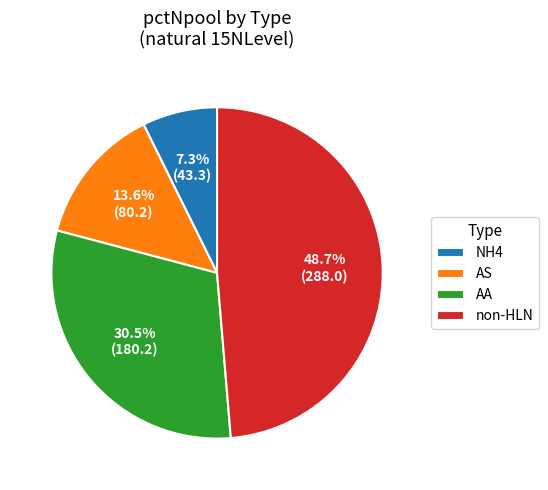

Combined, do AA and non-HLN account for over 50%?

Yes